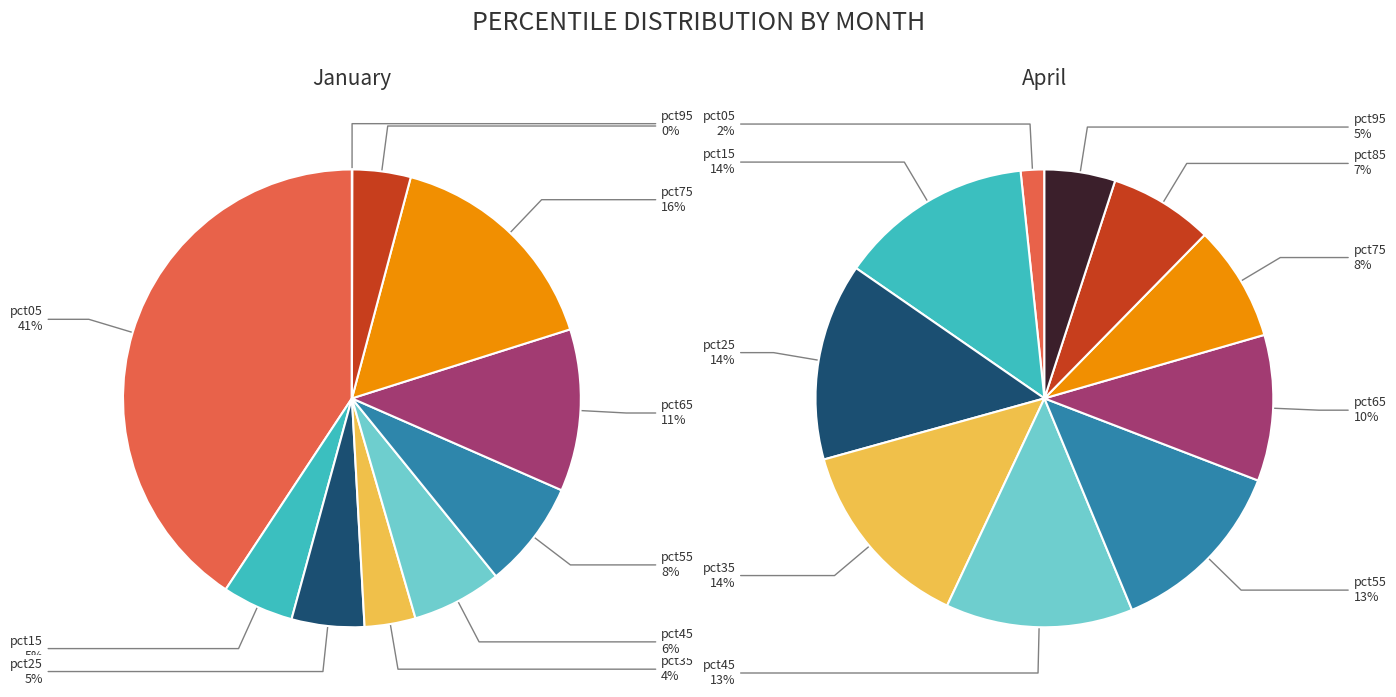

How many slices are in this pie chart?

10